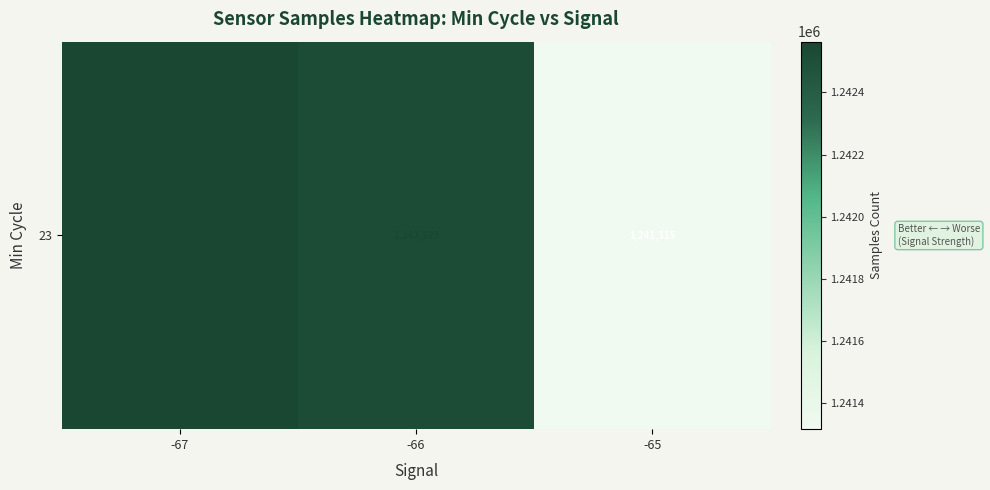

Reading left to right, extract all data points from this chart.

1242563.6	1242523.2	1241315.0